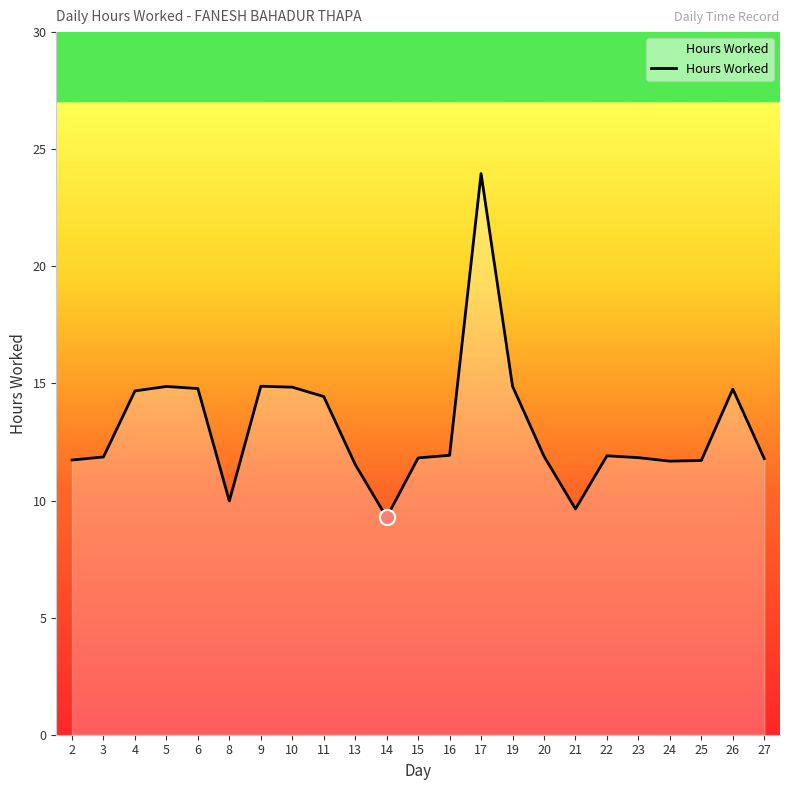

What is the ratio of the value at 15 to the value at 25?

1.0